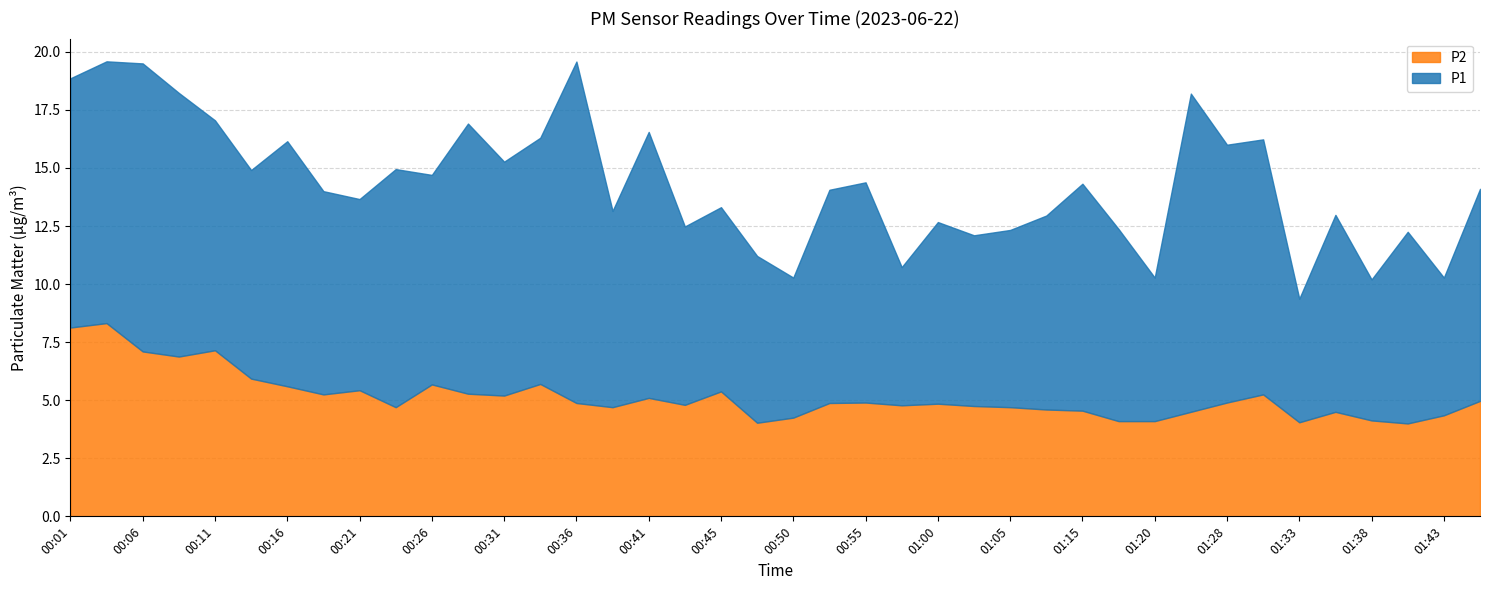

Reading left to right, list all the values displayed in this chart.

P1: 00:01=10.7	00:04=11.3	00:06=12.4	00:09=11.3	00:11=9.9	00:14=9.0	00:16=10.6	00:18=8.8	00:21=8.2	00:23=10.2	00:26=9.0	00:28=11.6	00:31=10.1	00:33=10.6	00:36=14.7	00:38=8.4	00:41=11.4	00:43=7.7	00:45=7.9	00:48=7.2	00:50=6.0	00:53=9.2	00:55=9.5	00:58=6.0	01:00=7.8	01:03=7.3	01:05=7.6	01:10=8.3	01:15=9.8	01:18=8.3	01:20=6.2	01:23=13.7	01:28=11.1	01:31=11.0	01:33=5.3	01:36=8.5	01:38=6.1	01:40=8.2	01:43=5.9	01:45=9.1
P2: 00:01=8.1	00:04=8.3	00:06=7.1	00:09=6.9	00:11=7.2	00:14=5.9	00:16=5.6	00:18=5.2	00:21=5.4	00:23=4.7	00:26=5.7	00:28=5.3	00:31=5.2	00:33=5.7	00:36=4.9	00:38=4.7	00:41=5.1	00:43=4.8	00:45=5.4	00:48=4.0	00:50=4.2	00:53=4.9	00:55=4.9	00:58=4.8	01:00=4.8	01:03=4.8	01:05=4.7	01:10=4.6	01:15=4.5	01:18=4.1	01:20=4.1	01:23=4.5	01:28=4.9	01:31=5.2	01:33=4.0	01:36=4.5	01:38=4.1	01:40=4.0	01:43=4.3	01:45=5.0